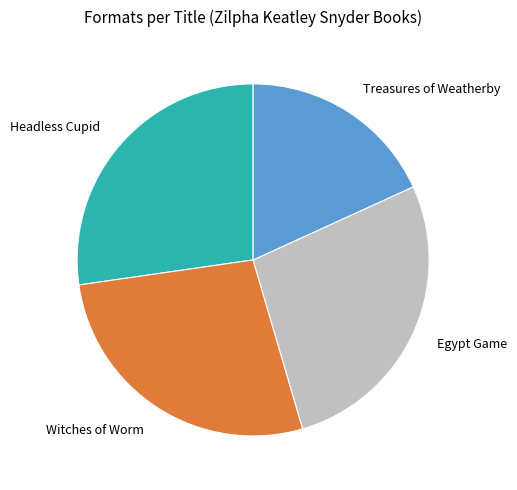

Which slice is the smallest?

Treasures of Weatherby